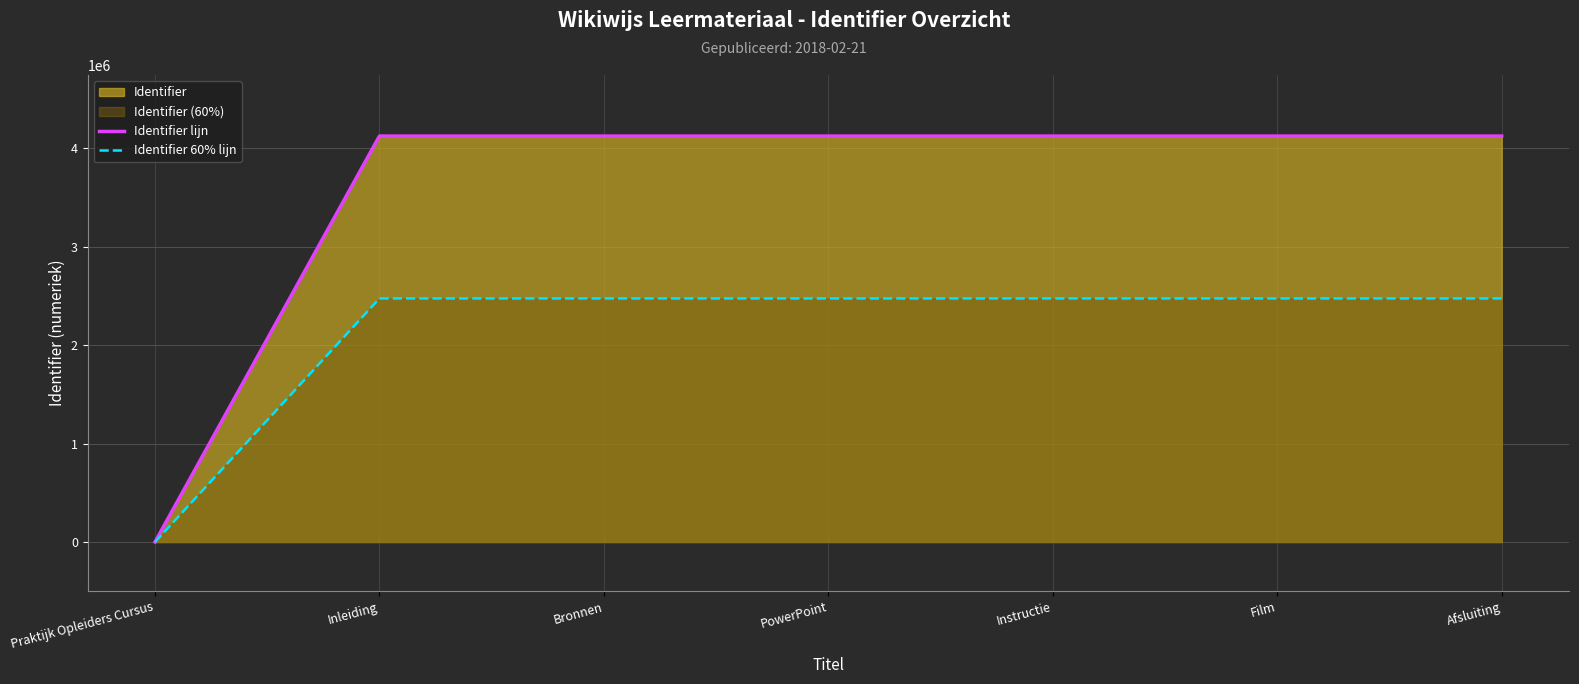

Does the chart display data point markers on the line(s)?

No